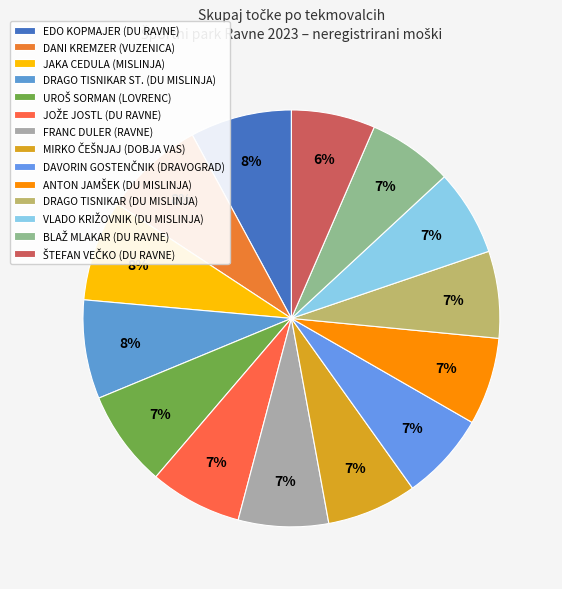

How many segments does this pie chart have?

14